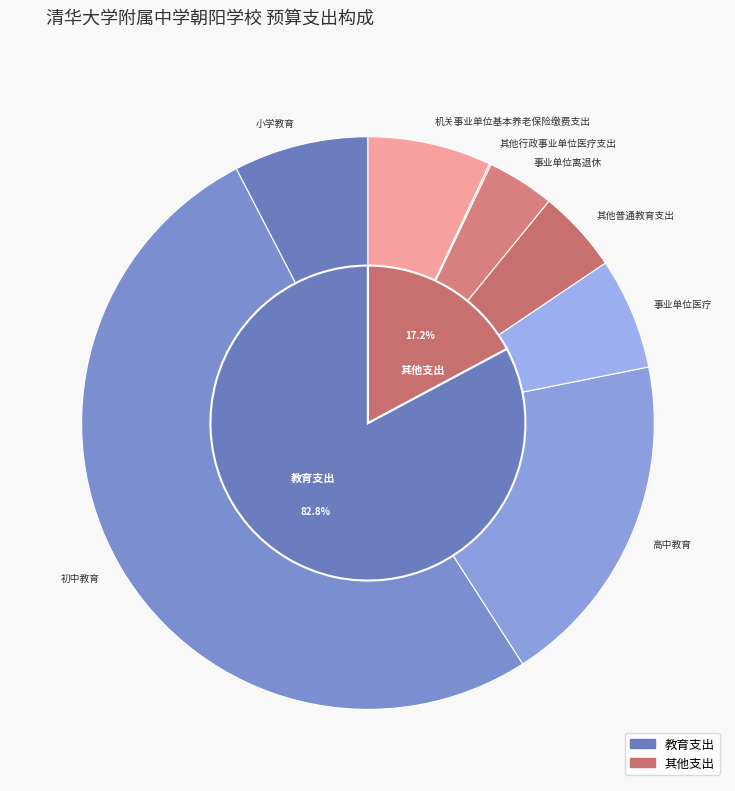

The 小学教育 slice represents 1% of the pie. True or false?

False